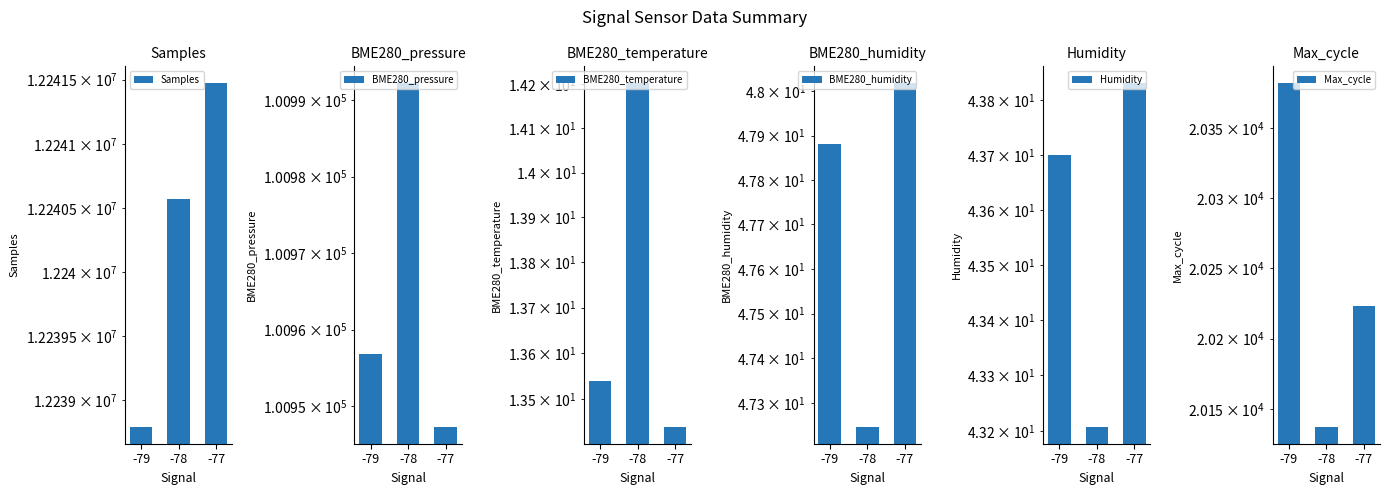

At which category does the chart reach its minimum across all series?

-77